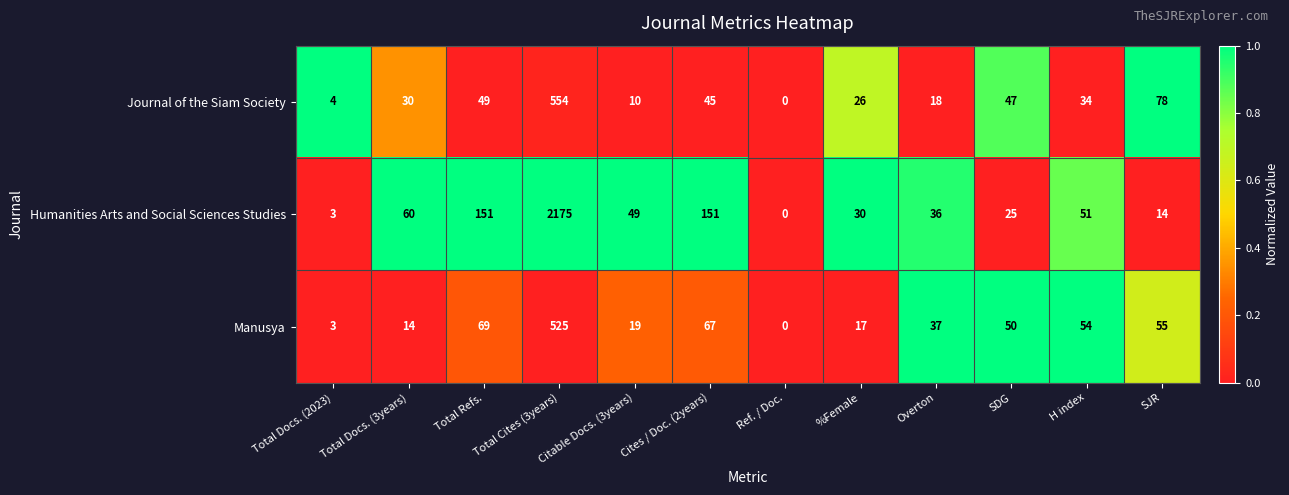

What is the total value across all series at Total Docs. (2023)?

10